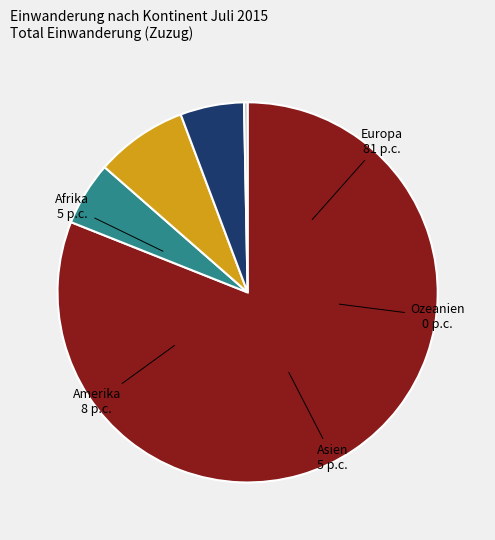

Does any single category account for the majority?

Yes